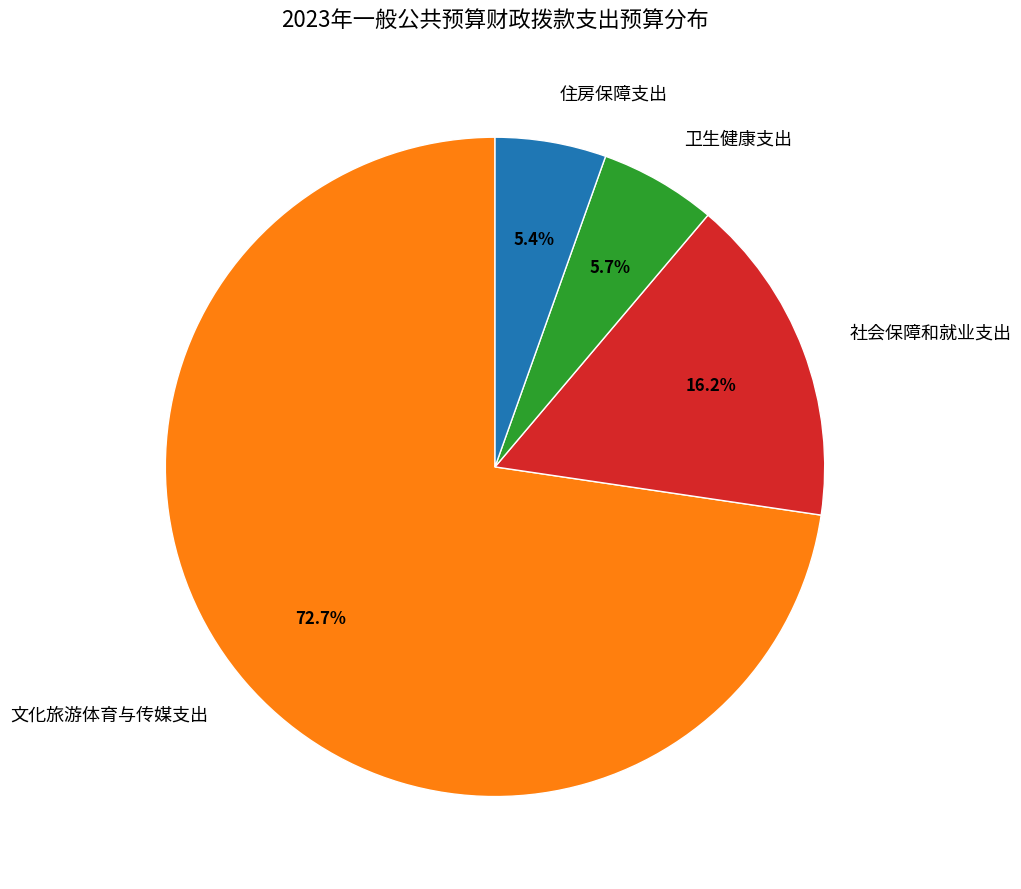

True or false: 住房保障支出 accounts for 11% of the total.

False